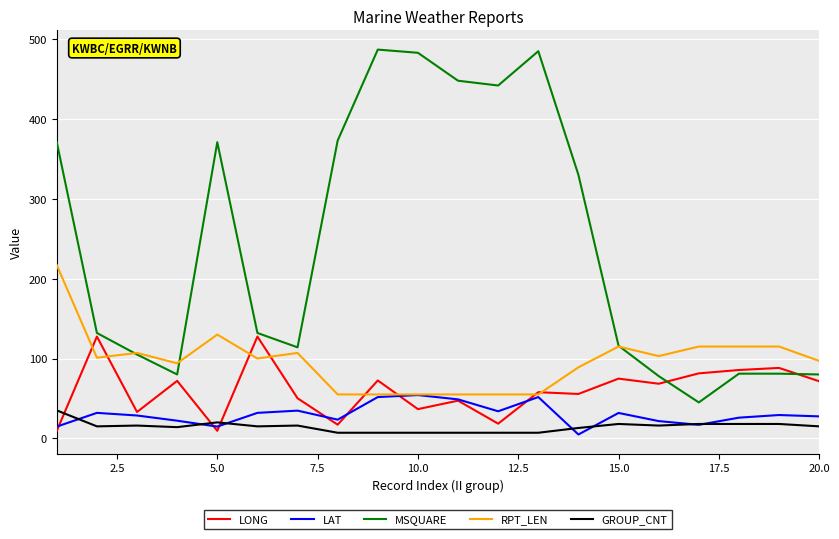

What is the highest value of the RPT_LEN series?

217.0